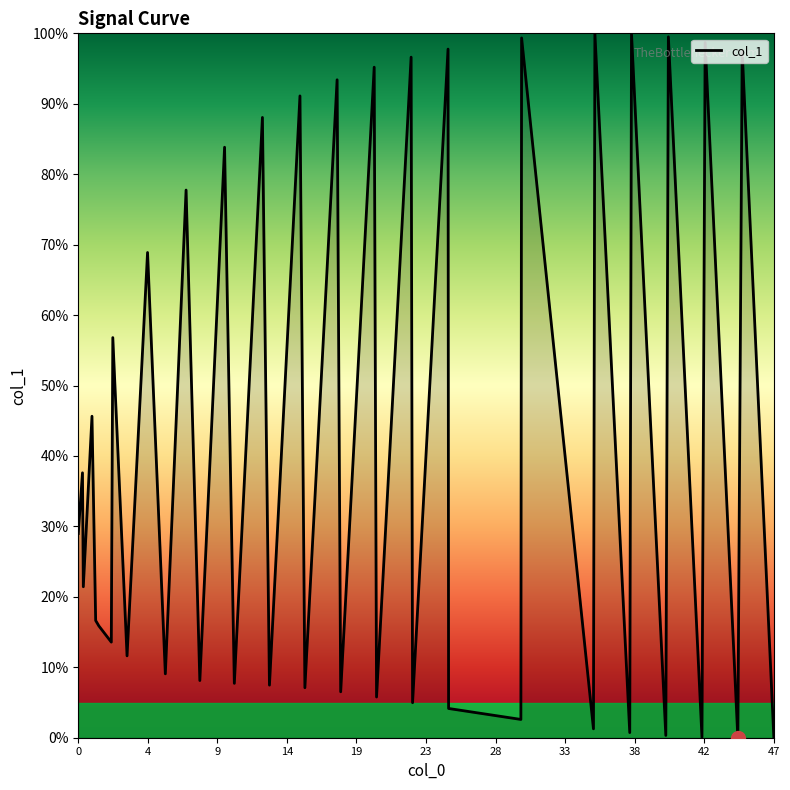

What is the greatest value displayed?

100.0